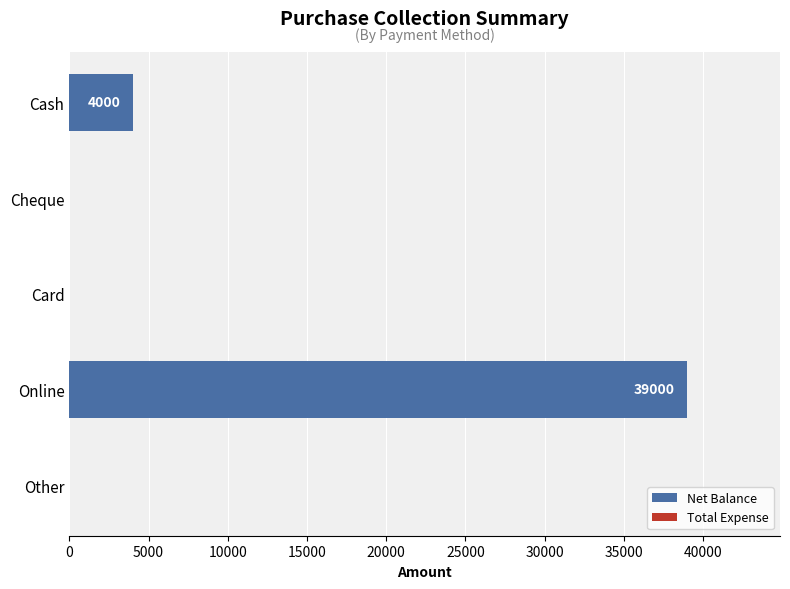

Reading top to bottom, list all the values displayed in this chart.

Cash=4000	Cheque=0	Card=0	Online=39000	Other=0